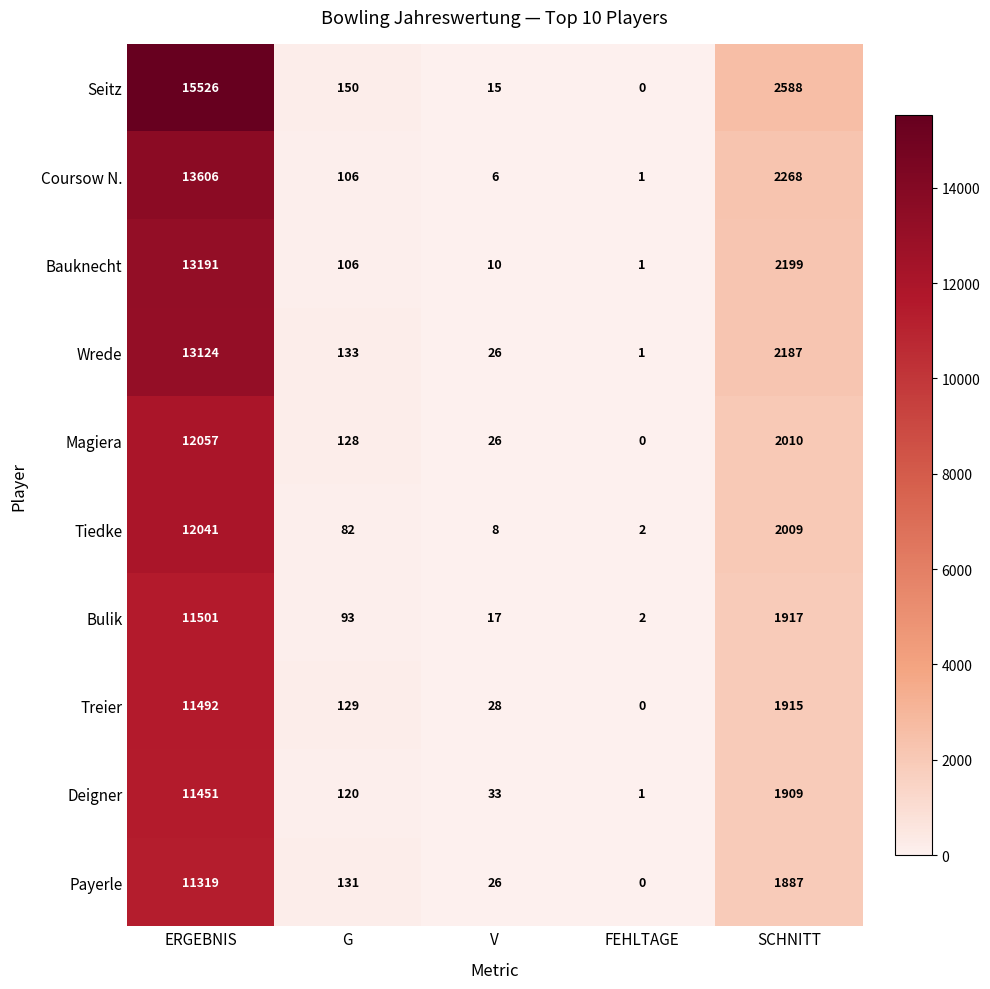

Where does the Bulik series first go above 93?

ERGEBNIS